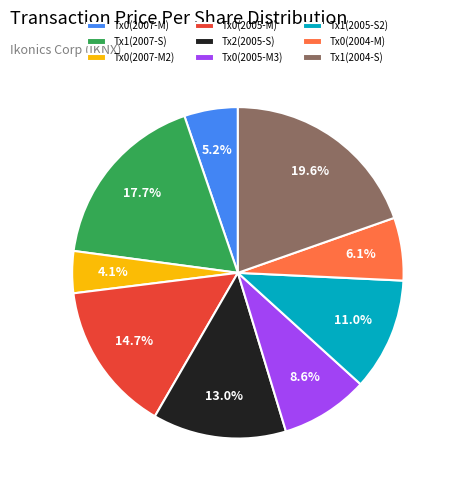

Which category has the biggest portion of the pie?

Tx1(2004-S)